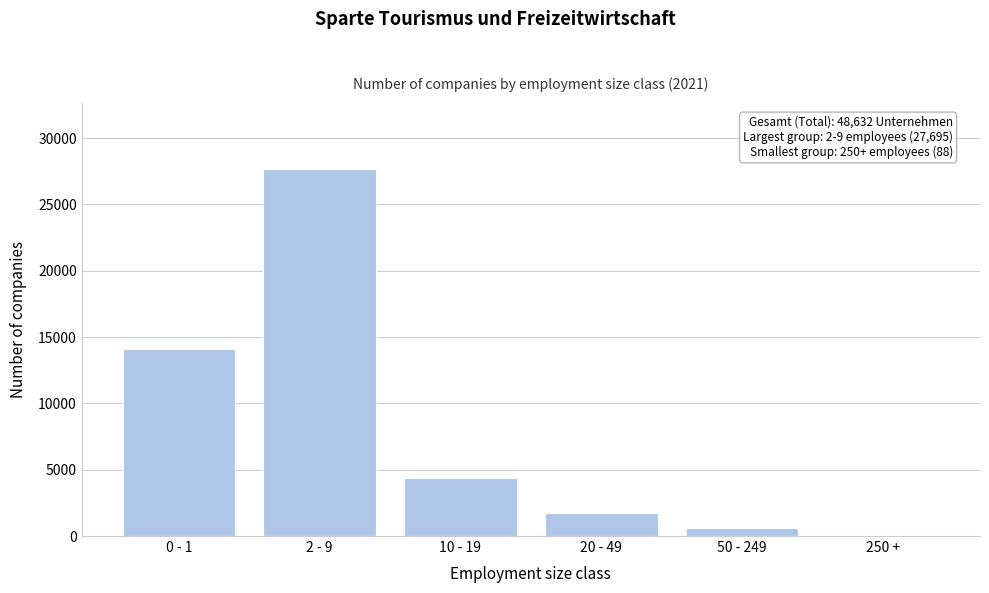

Reading left to right, transcribe all the data shown in this chart.

0 - 1=14137	2 - 9=27695	10 - 19=4364	20 - 49=1742	50 - 249=606	250 +=88